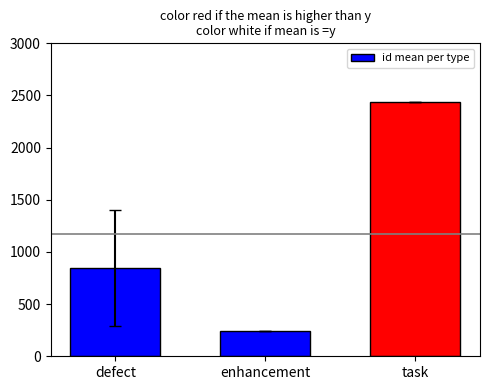

Rank the categories by value from highest to lowest.

task, defect, enhancement